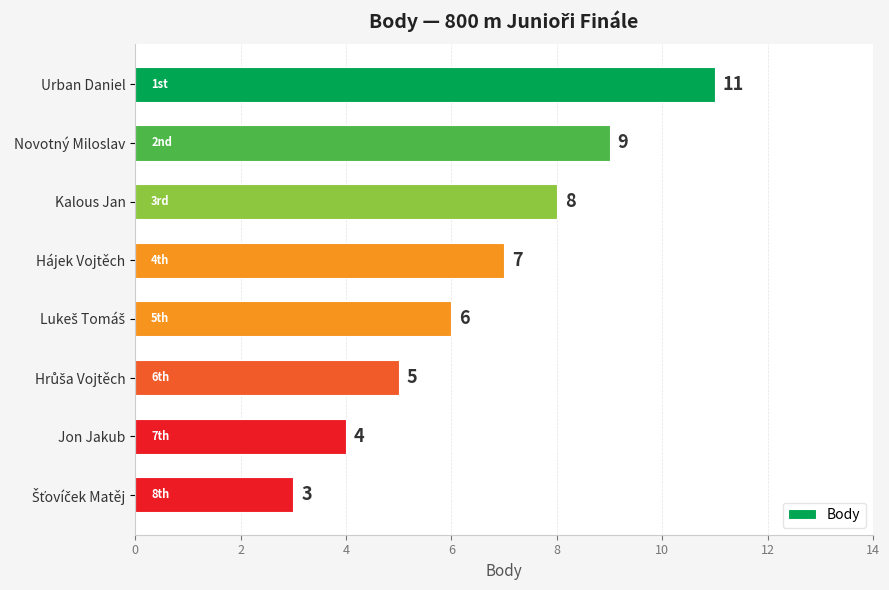

Does the chart contain stacked bars?

No